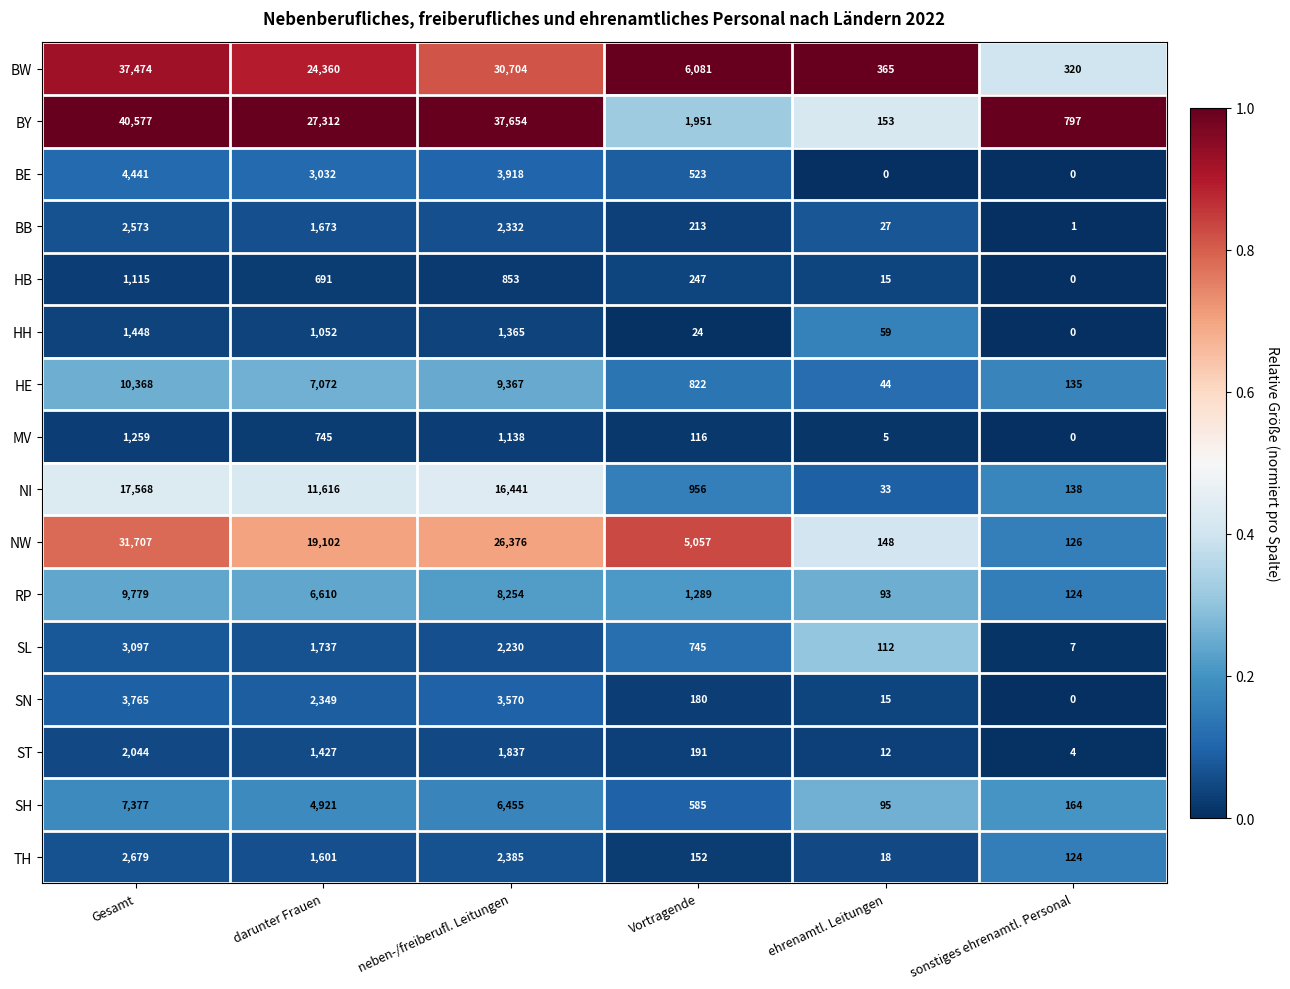

What is the total value across all series at Gesamt?

177271